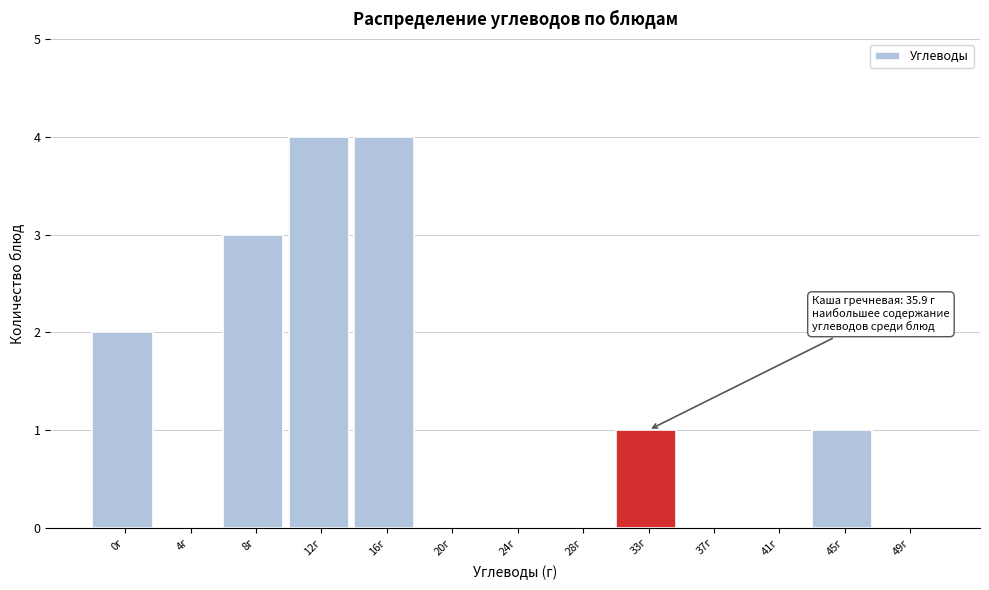

Reading left to right, extract all data points from this chart.

0г=2	4г=0	8г=3	12г=4	16г=4	20г=0	24г=0	28г=0	33г=1	37г=0	41г=0	45г=1	49г=0